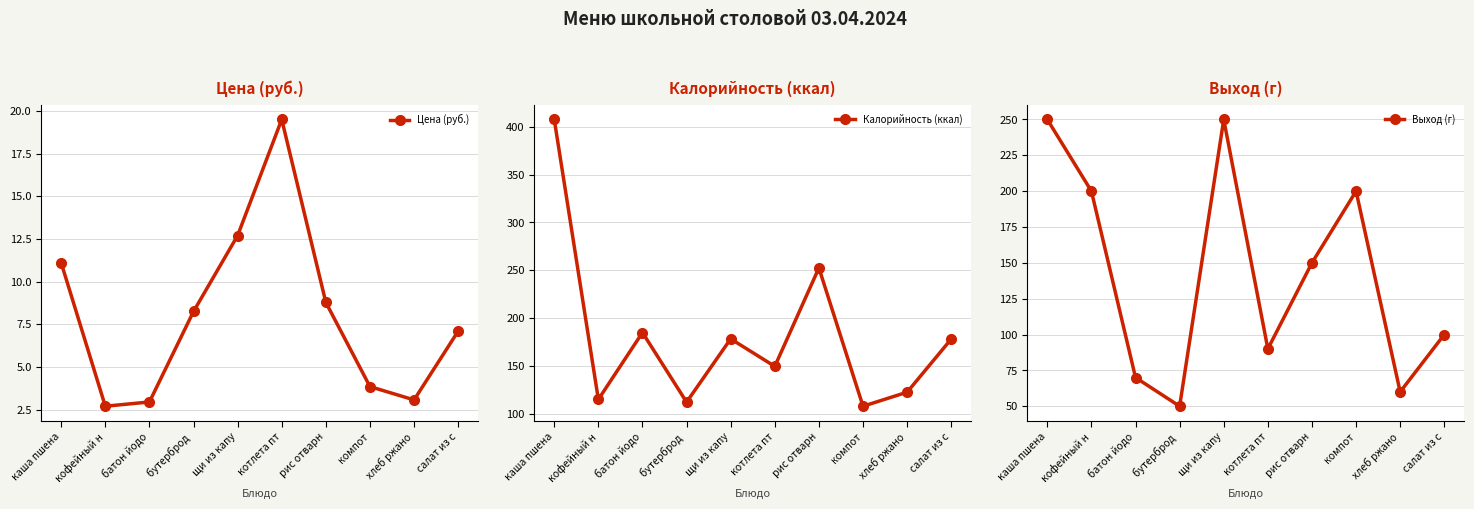

What is the spread (max minus min) of values at котлета пт?

129.9